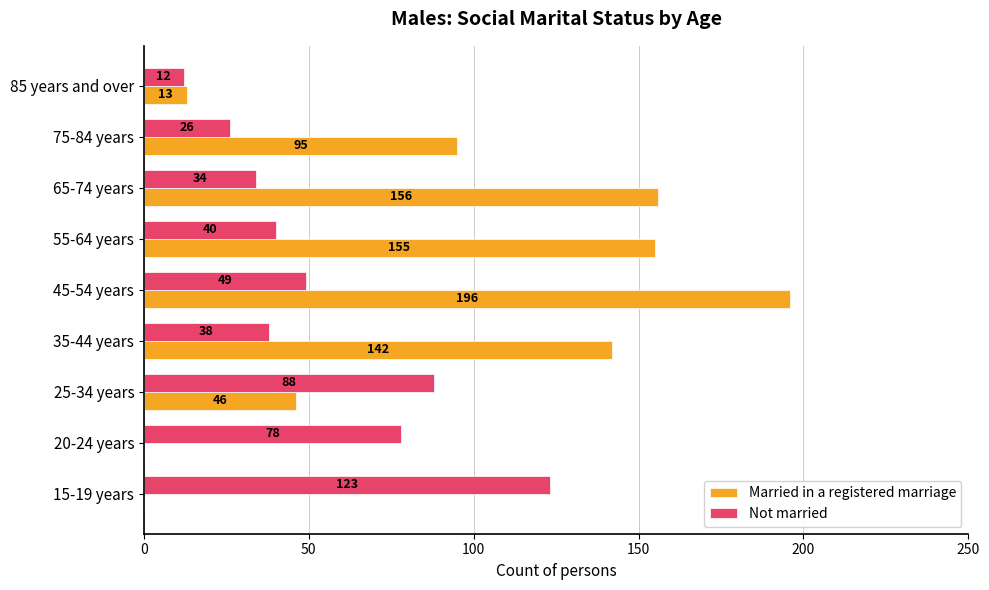

What is the highest value of the Not married series?

123